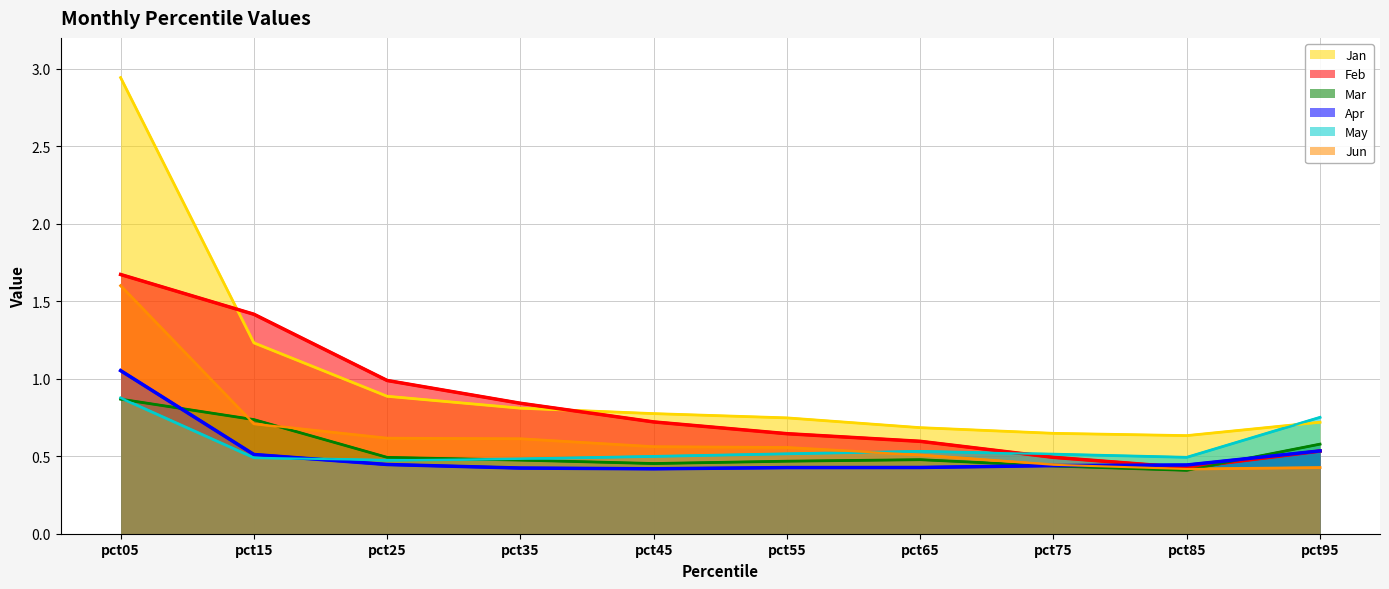

Between pct45 and pct95, which series saw the biggest shift?

May